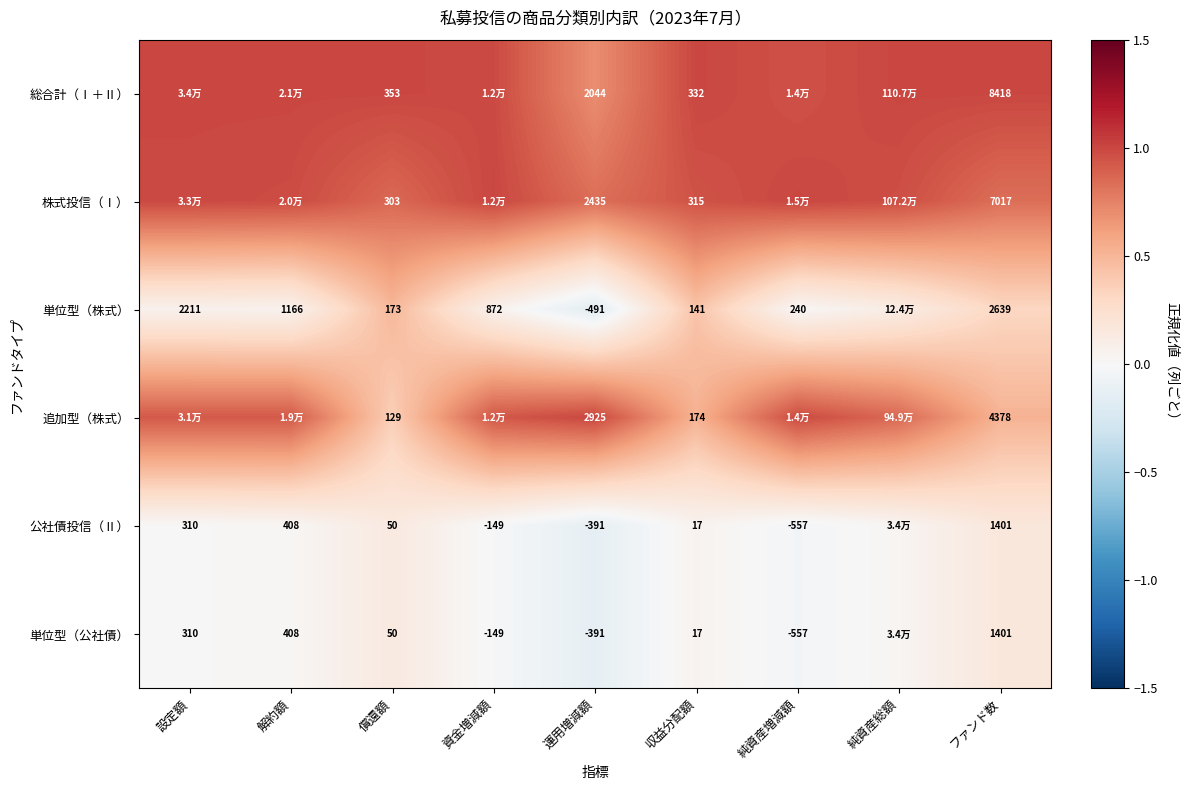

At how many categories does at least one series exceed 0?

9